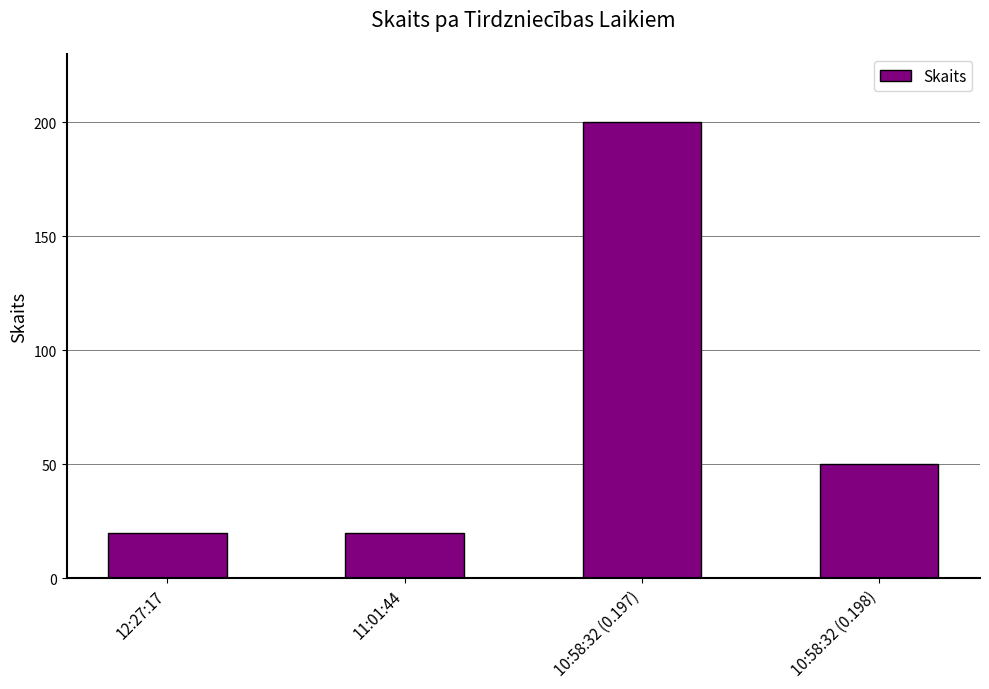

Which has a higher value, 10:58:32 (0.197) or 11:01:44?

10:58:32 (0.197)